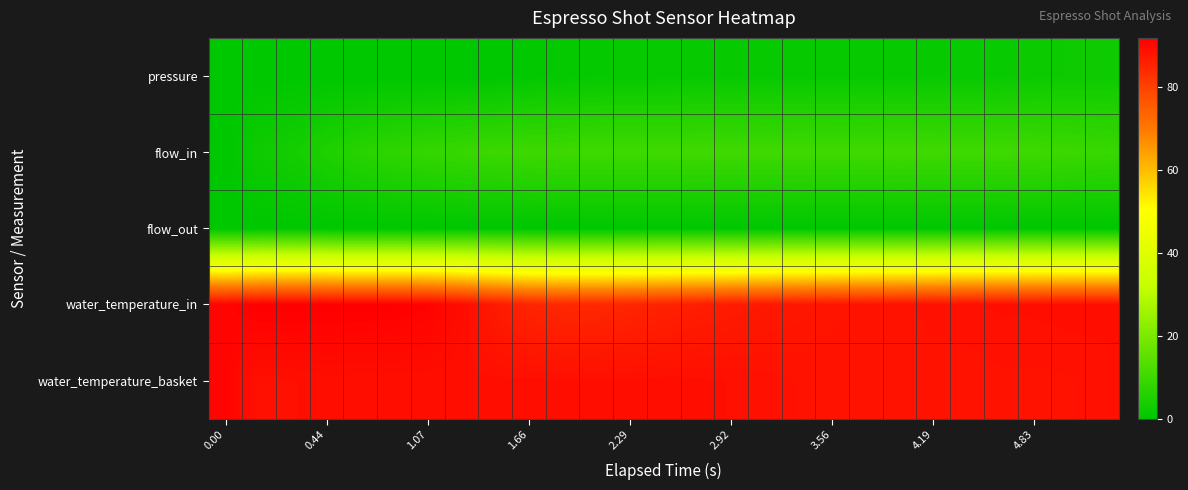

Which series has the largest total across all categories?

water_temperature_basket